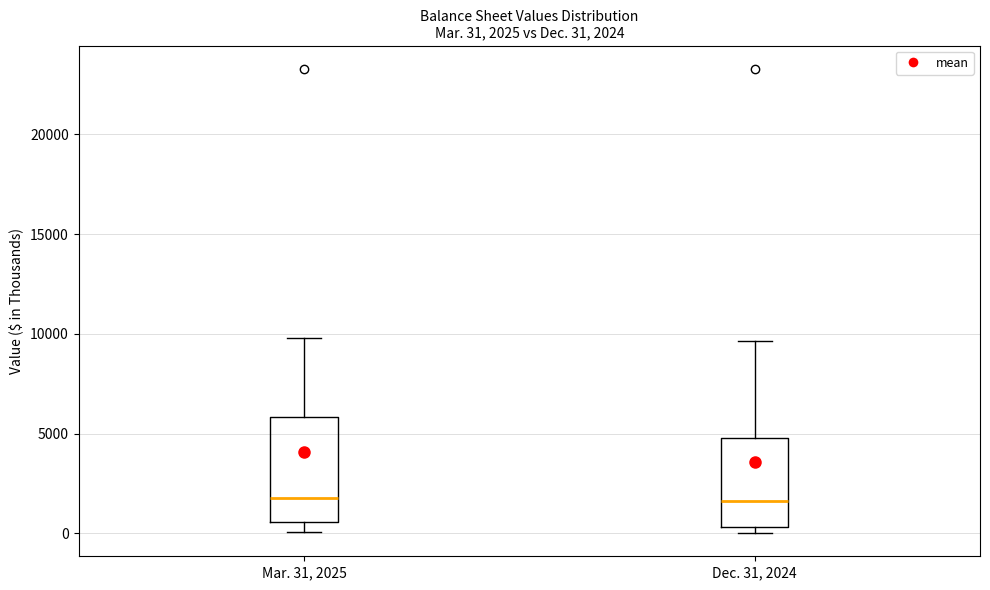

Which box is the tallest, from its lower edge to its upper edge?

Mar. 31, 2025